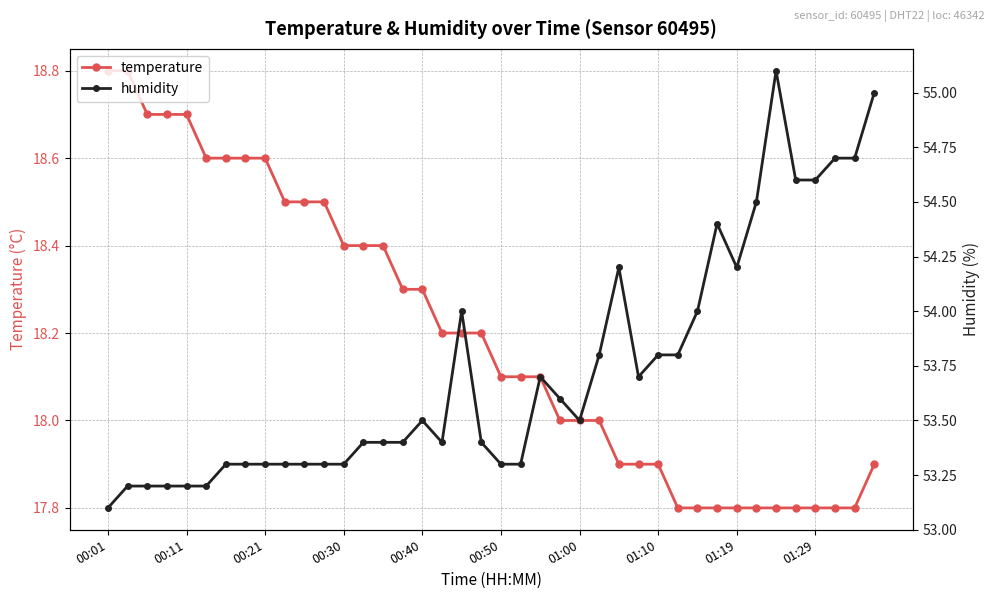

How many series are shown in this chart?

2